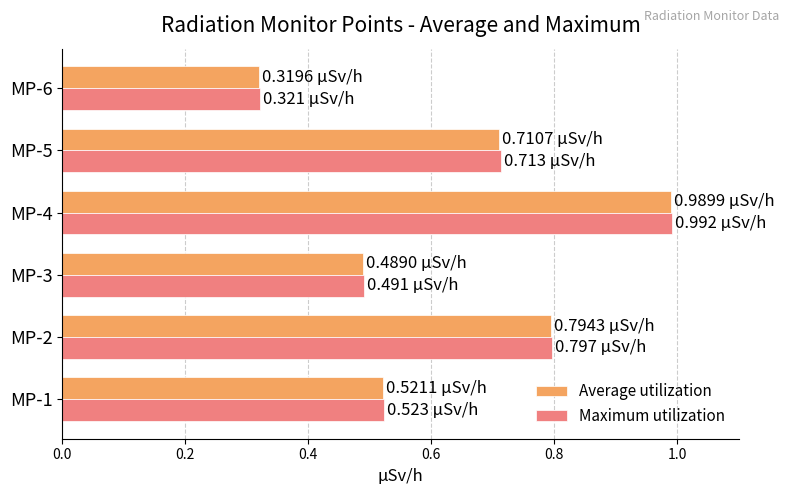

List the labels in order of Average utilization value, smallest first.

MP-6, MP-3, MP-1, MP-5, MP-2, MP-4